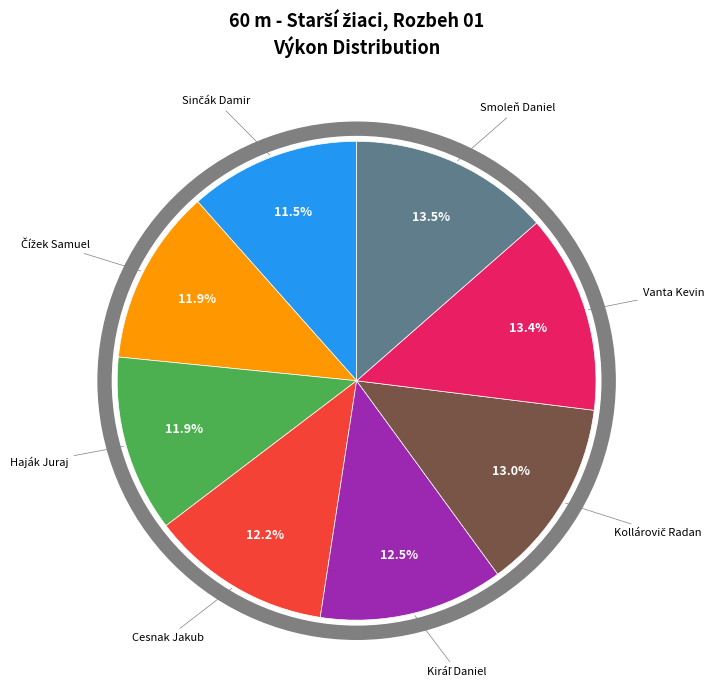

Which category has the biggest portion of the pie?

Smoleň Daniel